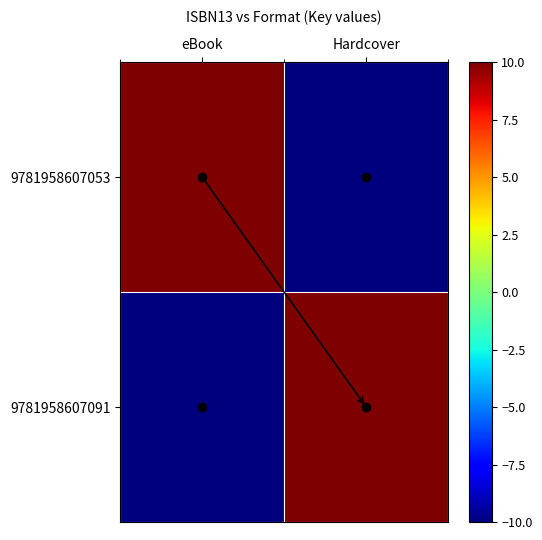

Between eBook and Hardcover, which series saw the biggest shift?

9781958607053